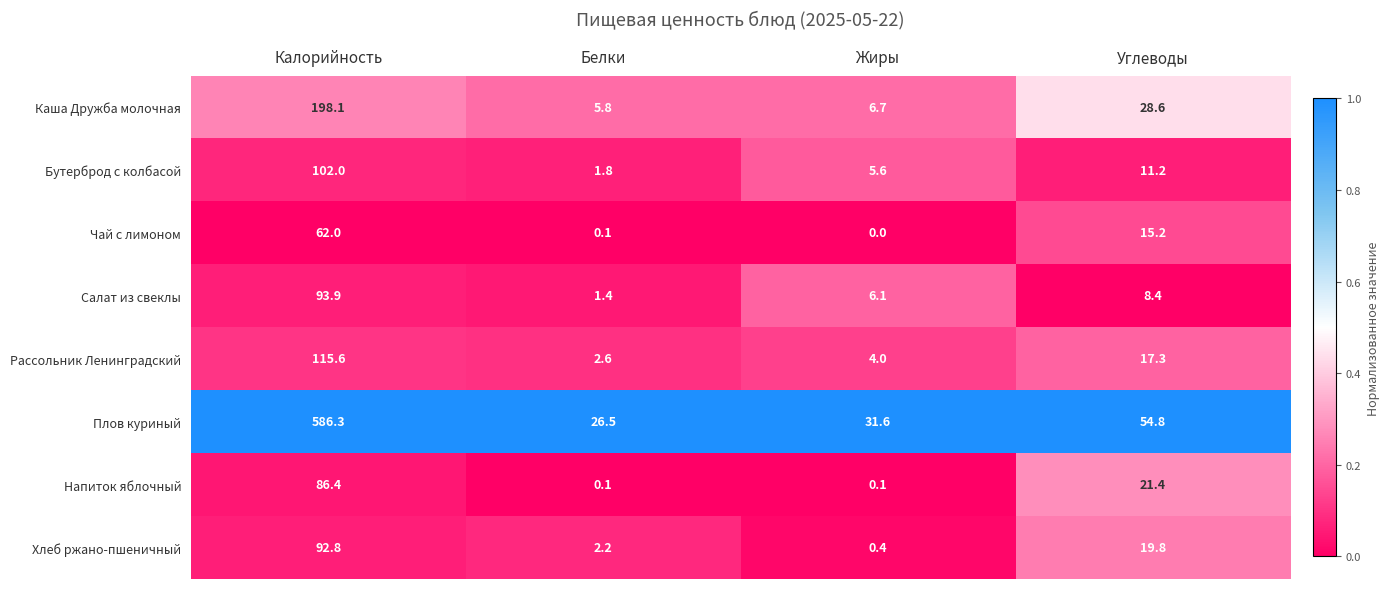

Rank the series by their maximum value, from highest to lowest.

Плов куриный, Каша Дружба молочная, Рассольник Ленинградский, Бутерброд с колбасой, Салат из свеклы, Хлеб ржано-пшеничный, Напиток яблочный, Чай с лимоном